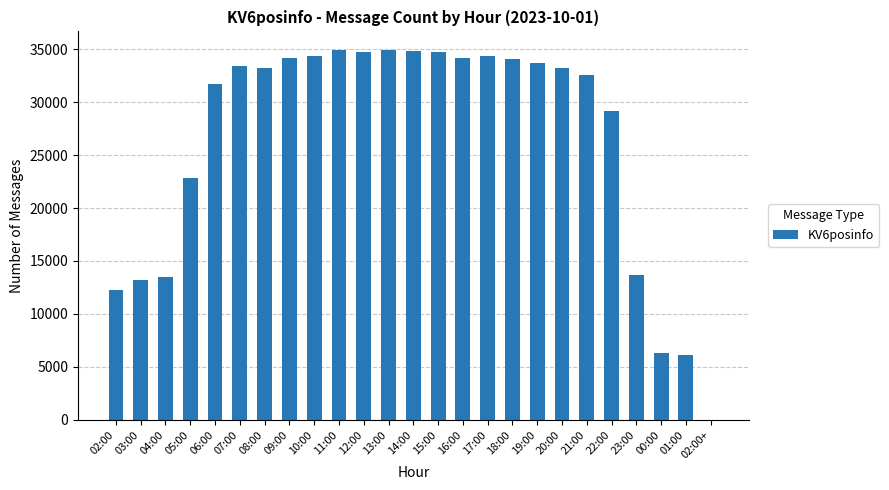

What is the ratio of the value at 16:00 to the value at 20:00?

1.0